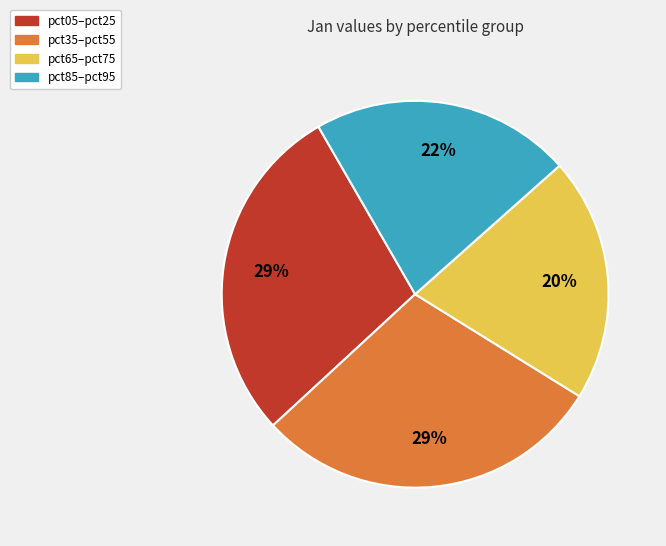

How many slices are in this pie chart?

4